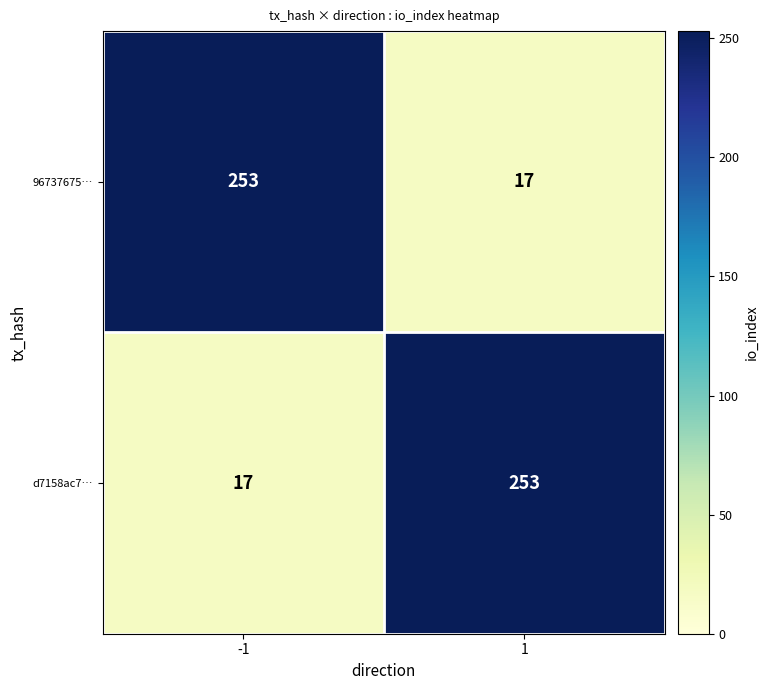

What is the sum of all d7158ac7… values?

270